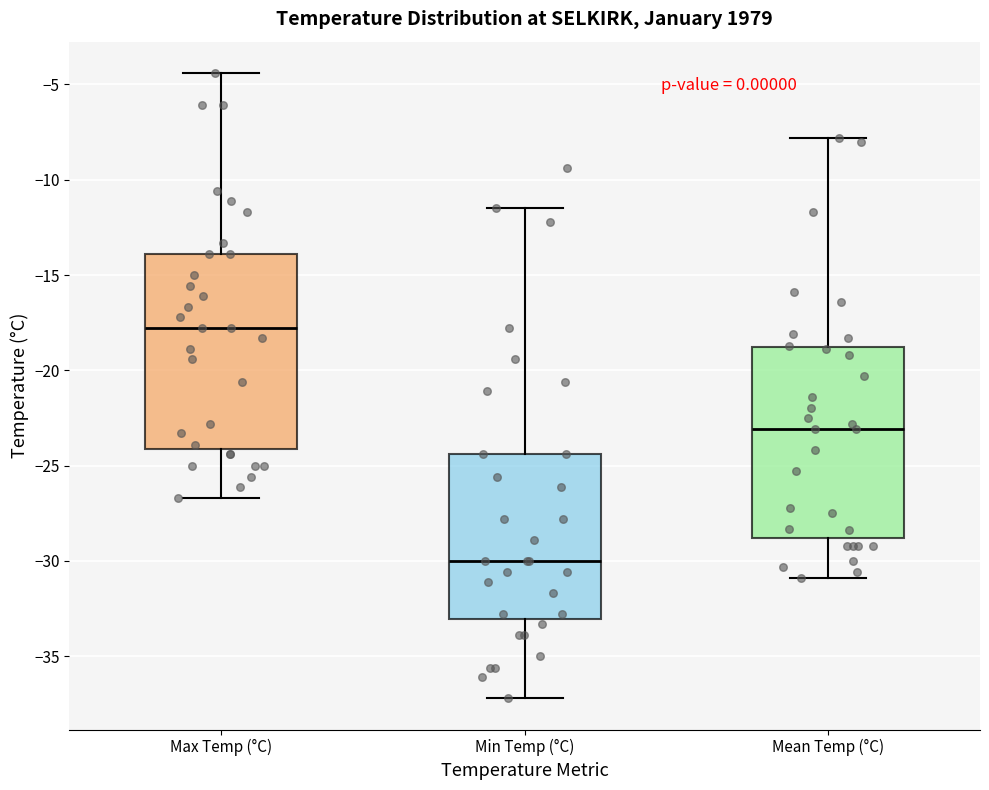

Where does the median line of the box for Max Temp (°C) sit on the y-axis? The values are not printed on the chart, so give them approximately, as read against the axis.

-18.0